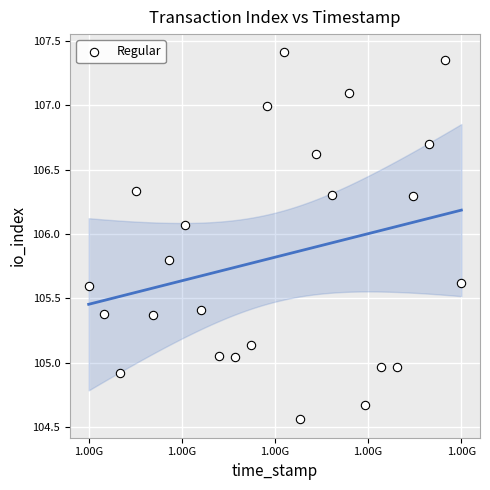

What is the range of X values (max minus min)?

60188231.0